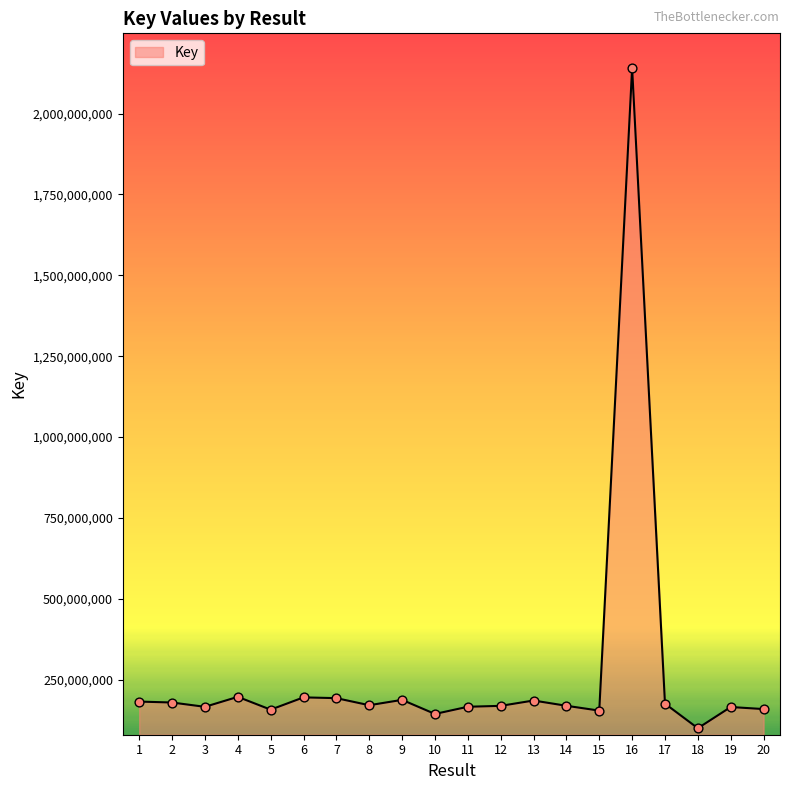

What is the change in value from 7 to 20?

-33760550